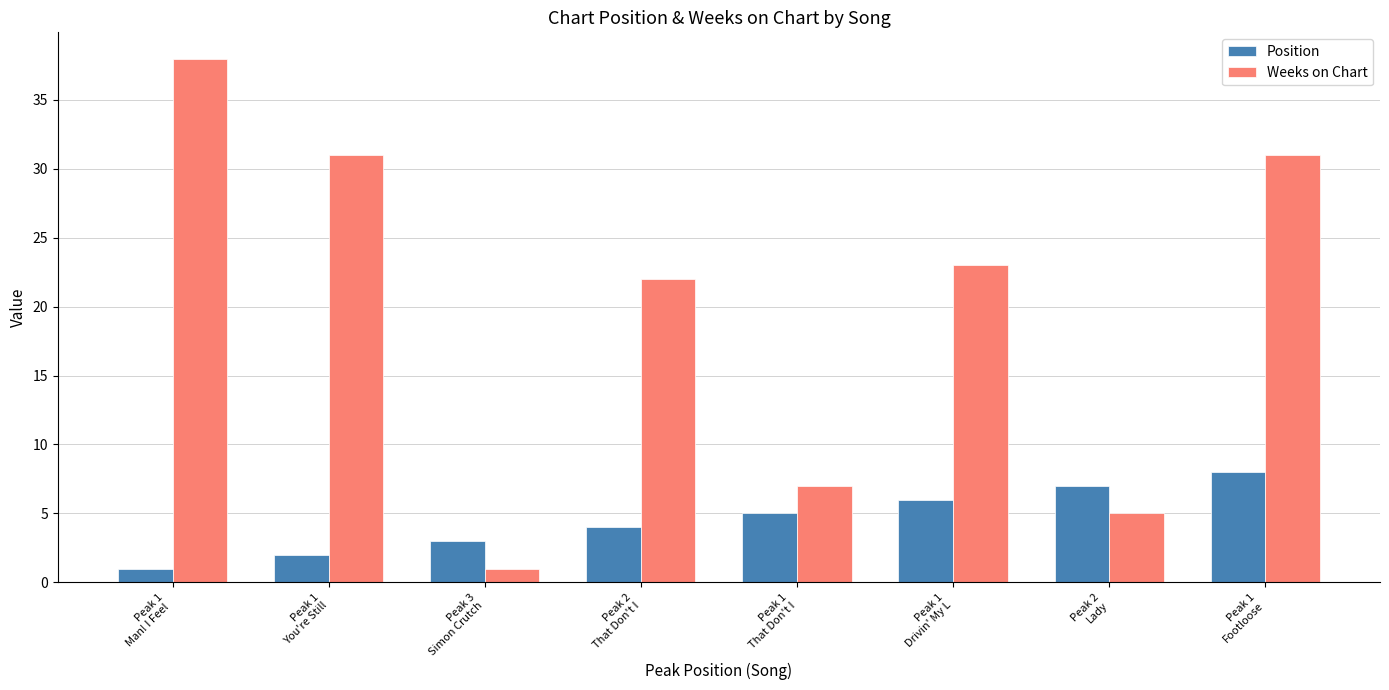

The value of Weeks on Chart at Peak 2
Lady is 8. True or false?

False